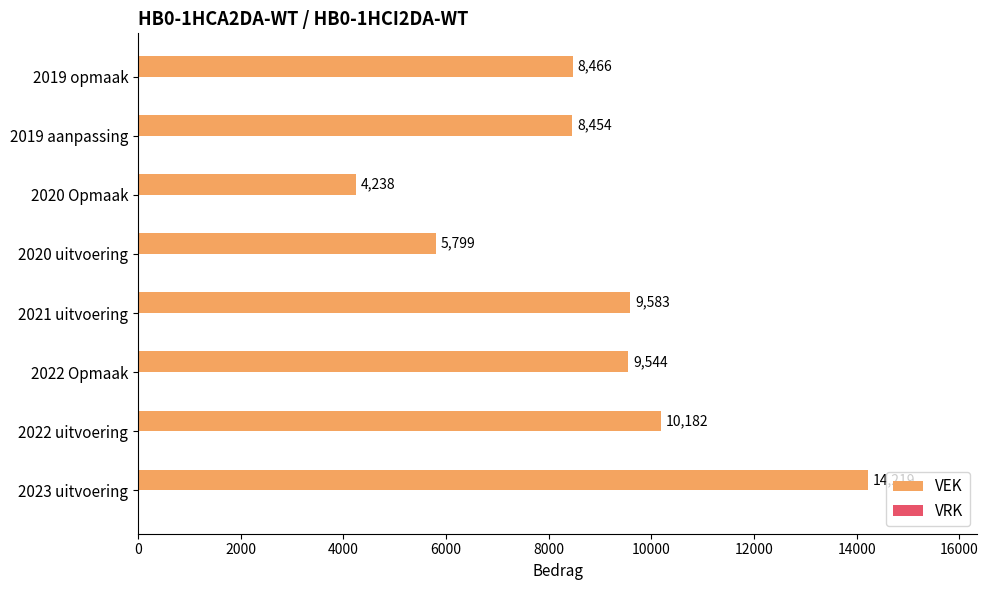

Which label corresponds to the largest value in the chart?

2023 uitvoering